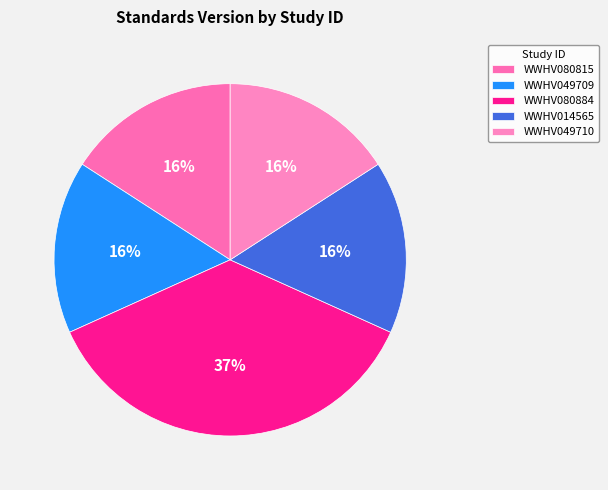

Approximately how many times larger is the value at WWHV014565 compared to WWHV080884?

0.4